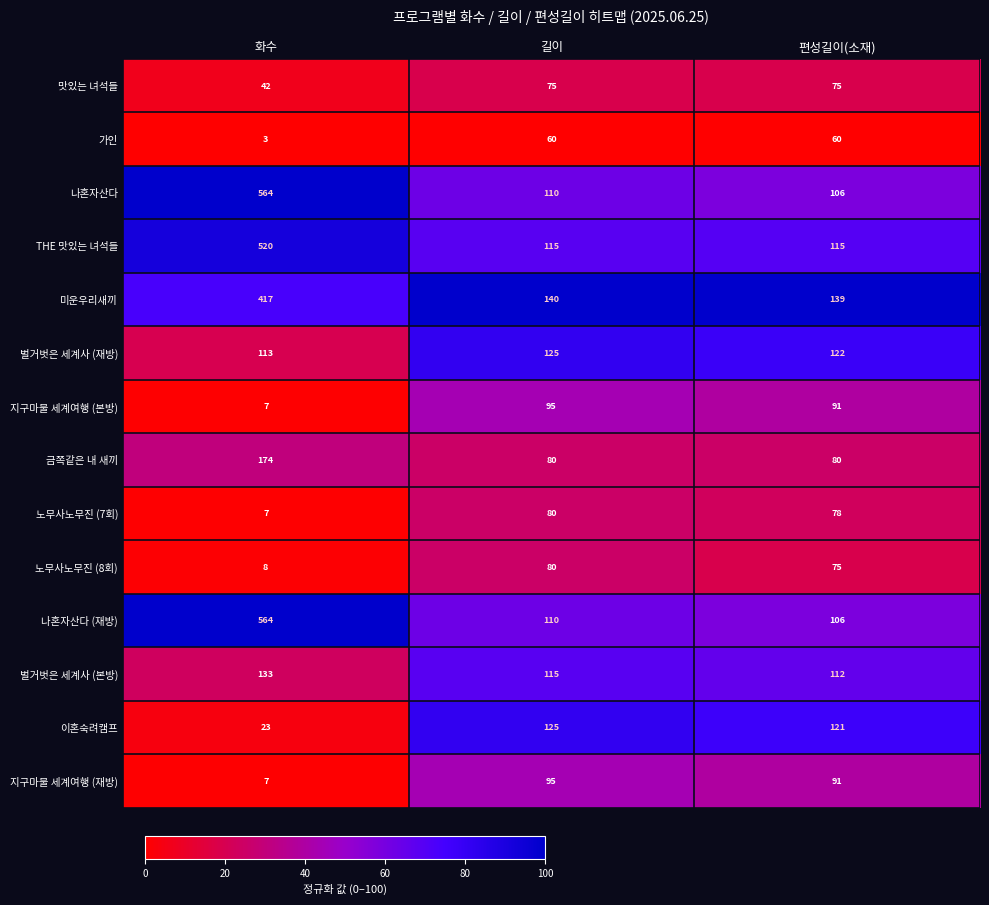

Count the number of categories in the chart.

3